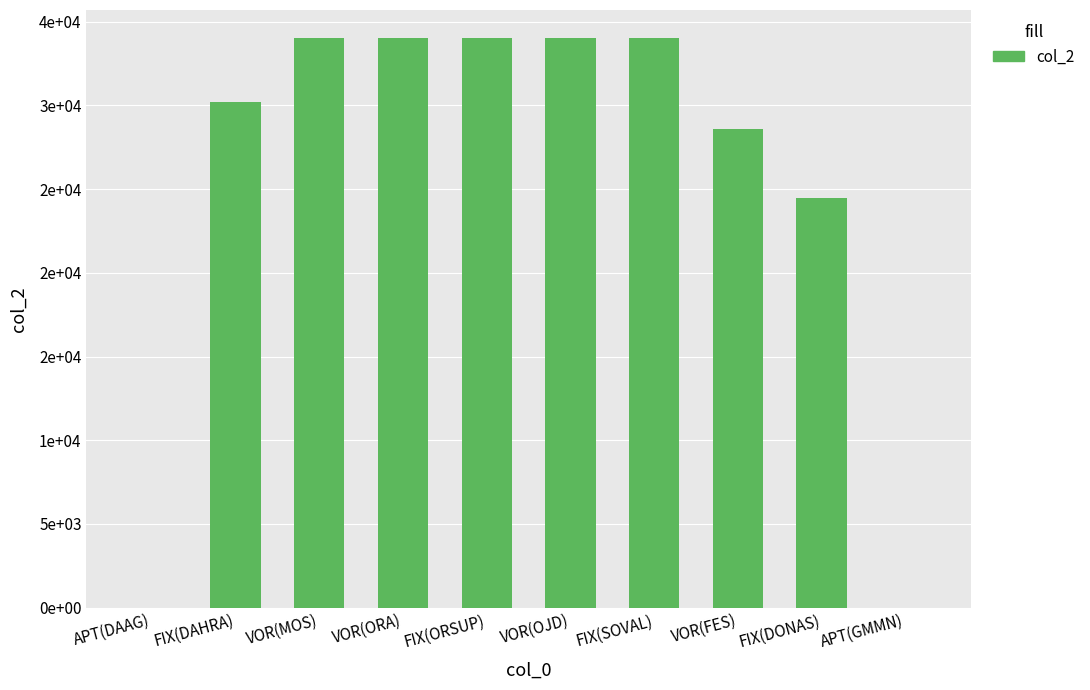

Are the bars horizontal?

No